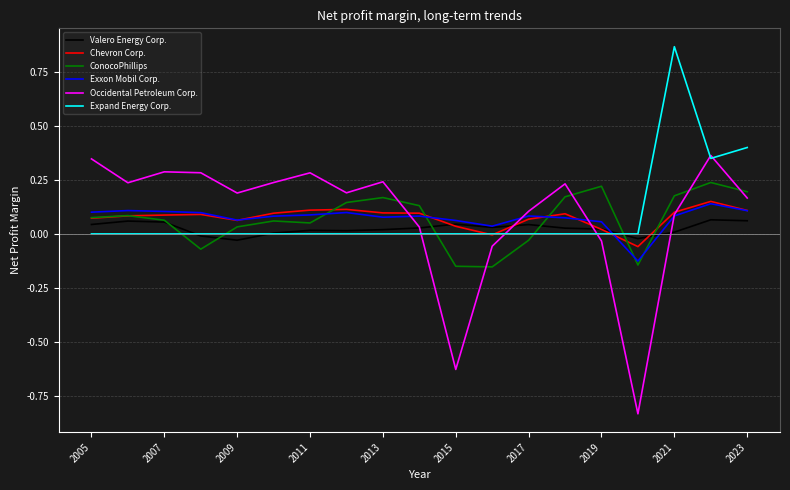

Which series has the widest spread of values?

Occidental Petroleum Corp.